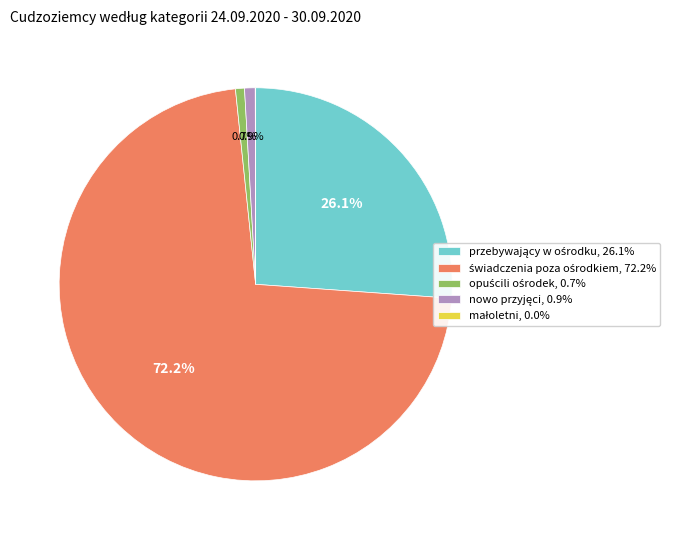

Is there a majority slice in this chart?

Yes